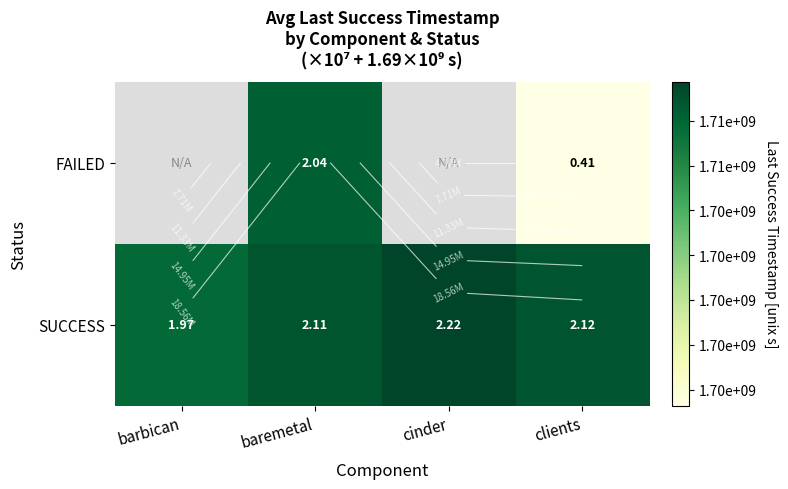

Is the value of FAILED at clients greater than the value of SUCCESS at cinder?

No